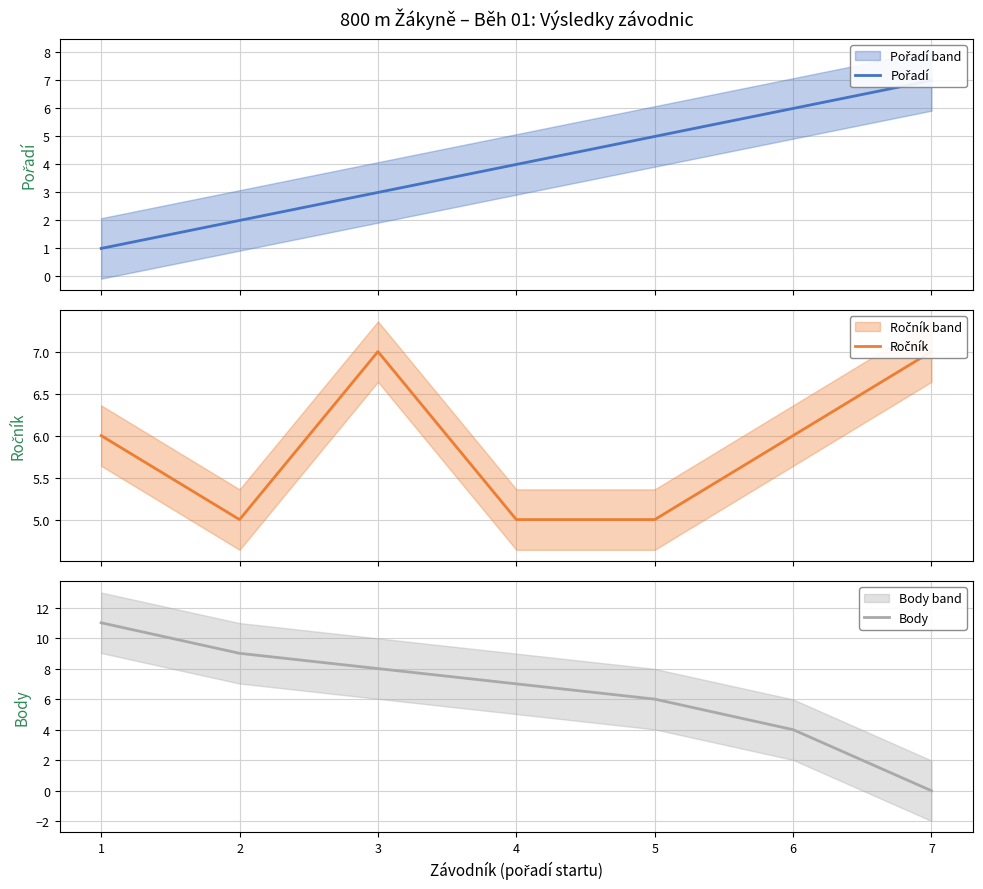

What are all the series names shown in the legend?

Pořadí, Ročník, Body